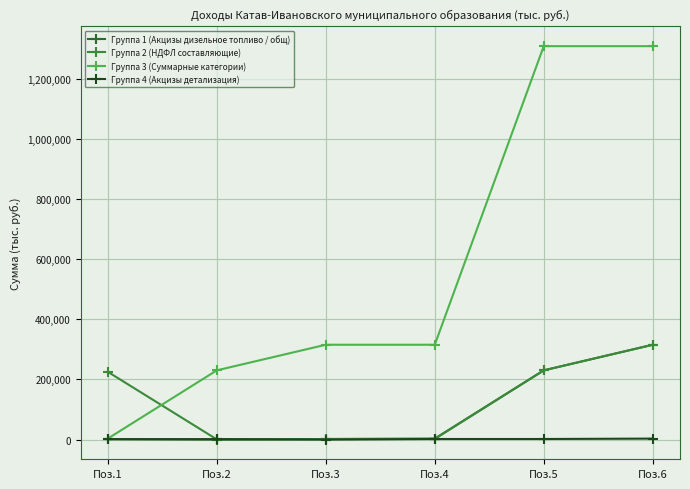

What is the maximum value shown in the chart?

1307914.7